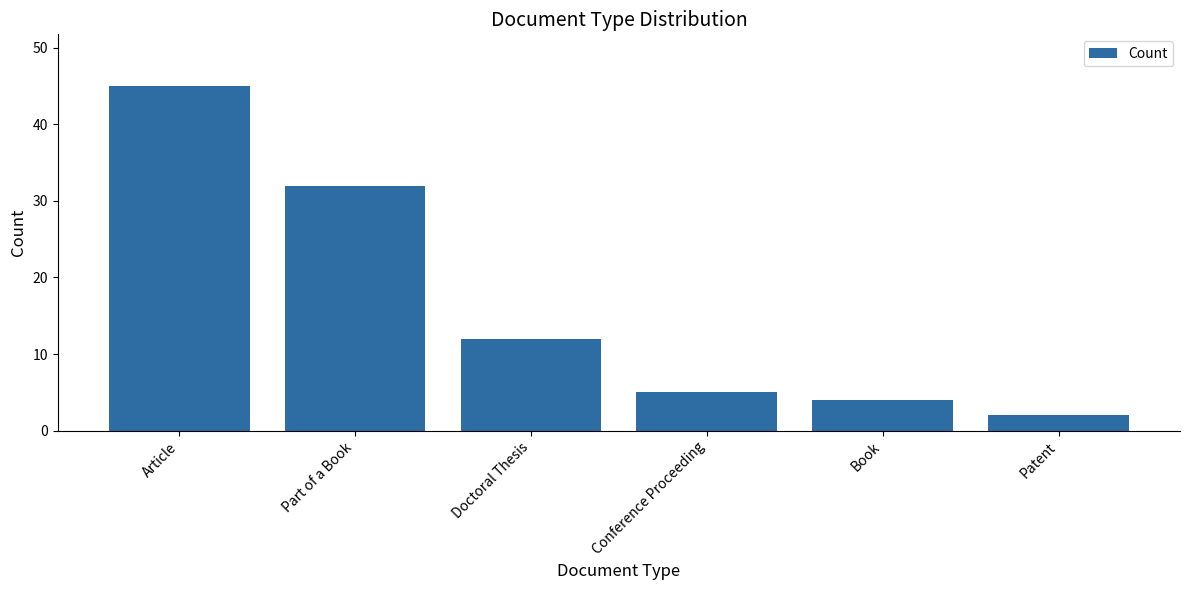

What is the approximate value at Doctoral Thesis, to the nearest 5?

10